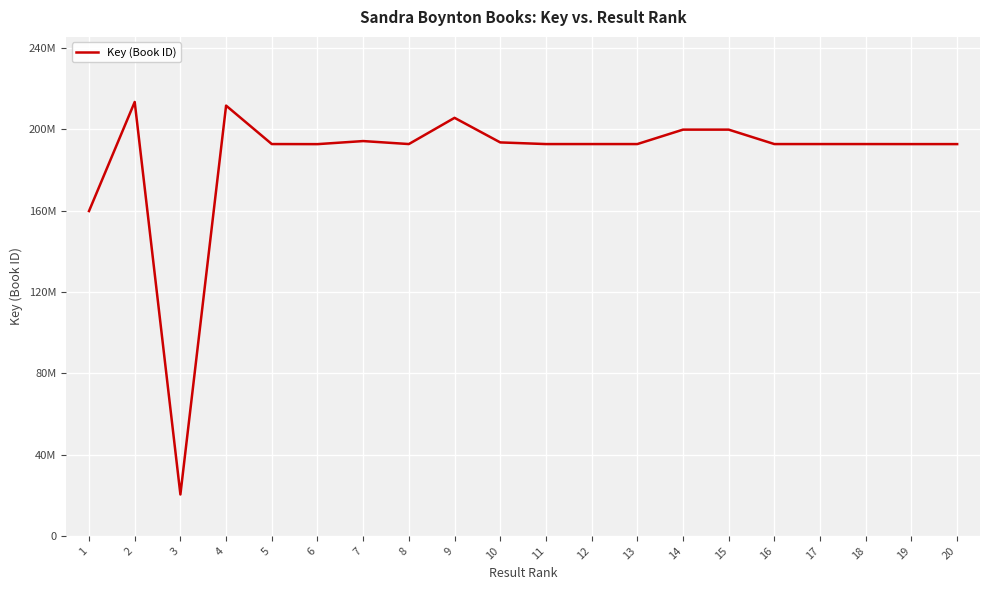

Reading left to right, extract all data points from this chart.

159829587	213506607	20379506	211719660	192801811	192762999	194270008	192802991	205703535	193611674	192796689	192796487	192796332	199898880	199898575	192795956	192797109	192795772	192779028	192779649